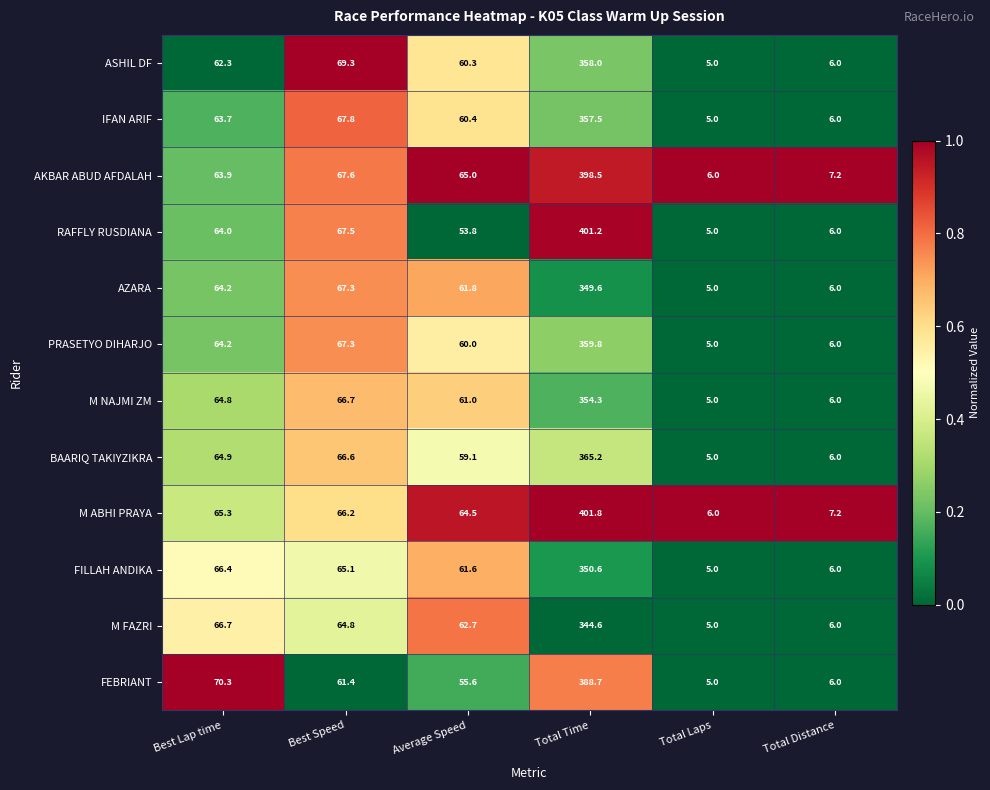

Which series has the largest range (max minus min)?

RAFFLY RUSDIANA